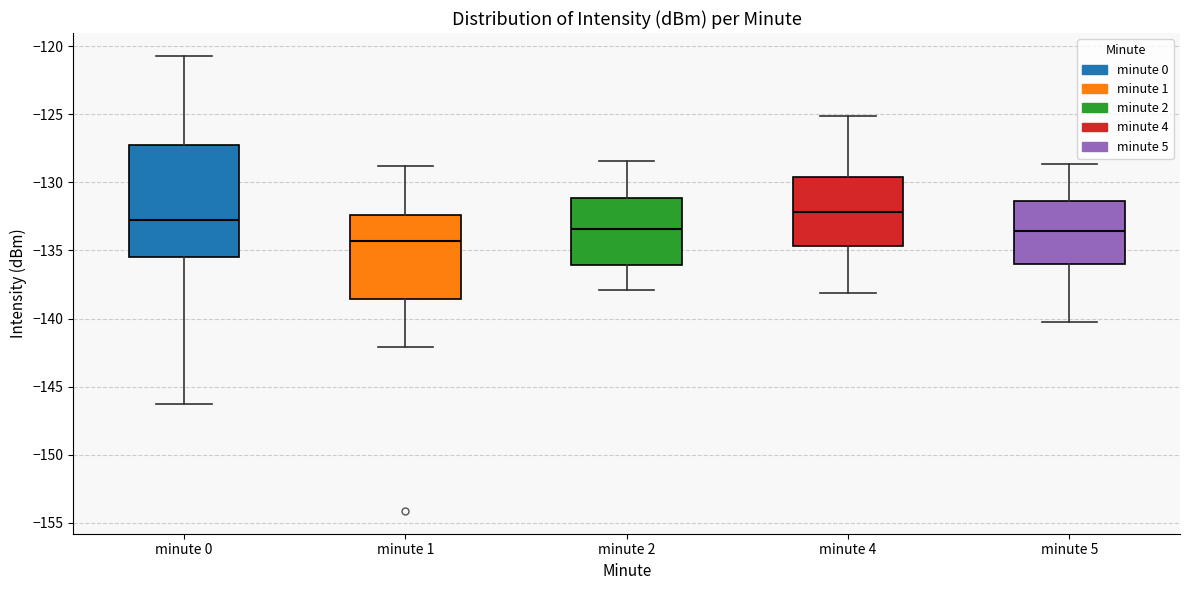

Which box is the tallest, from its lower edge to its upper edge?

minute 0